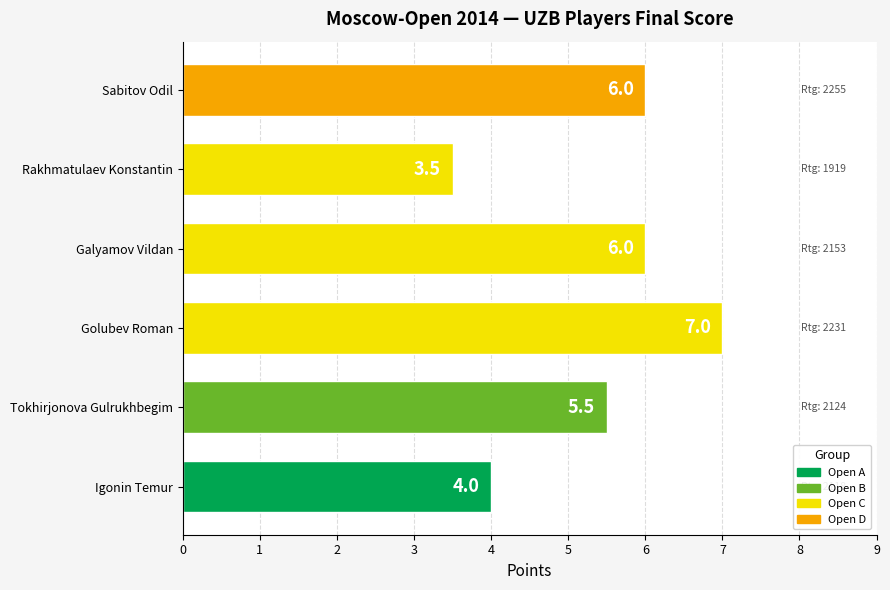

What is the difference between the second highest and minimum values?

2.5